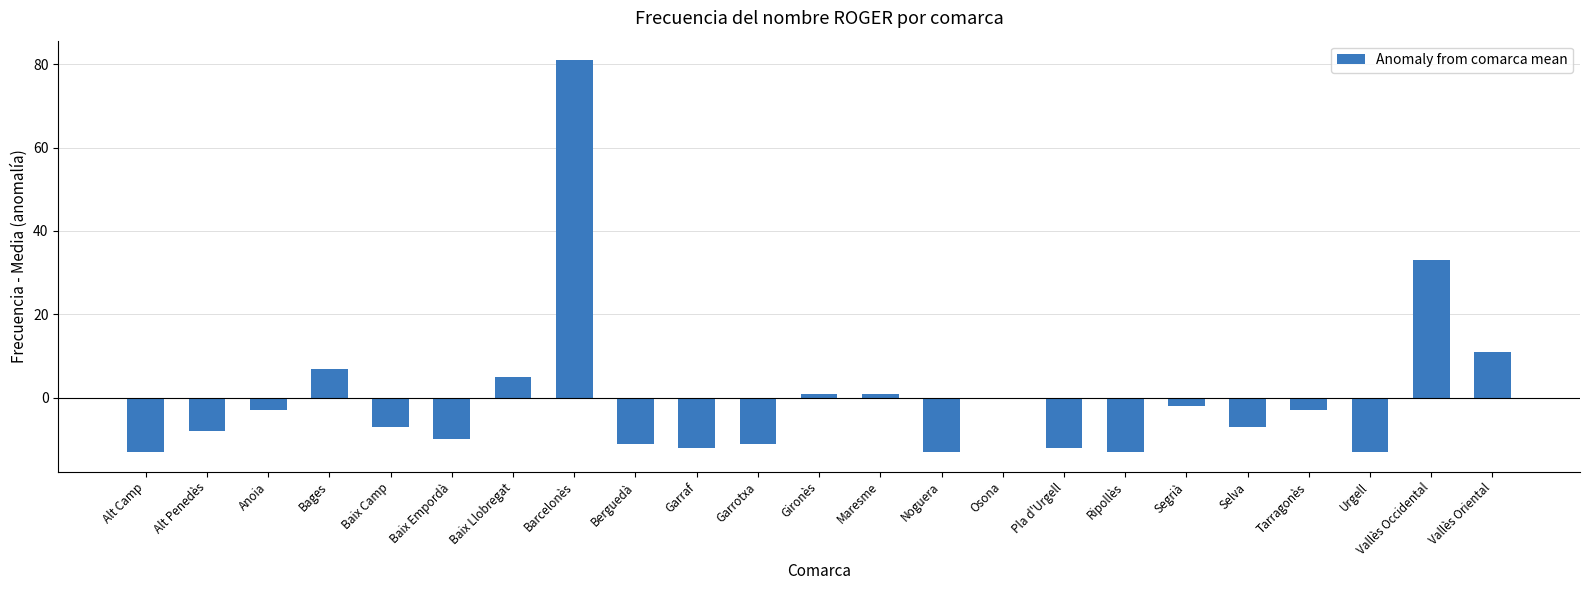

What is the change in value from Alt Camp to Baix Llobregat?

+18.0